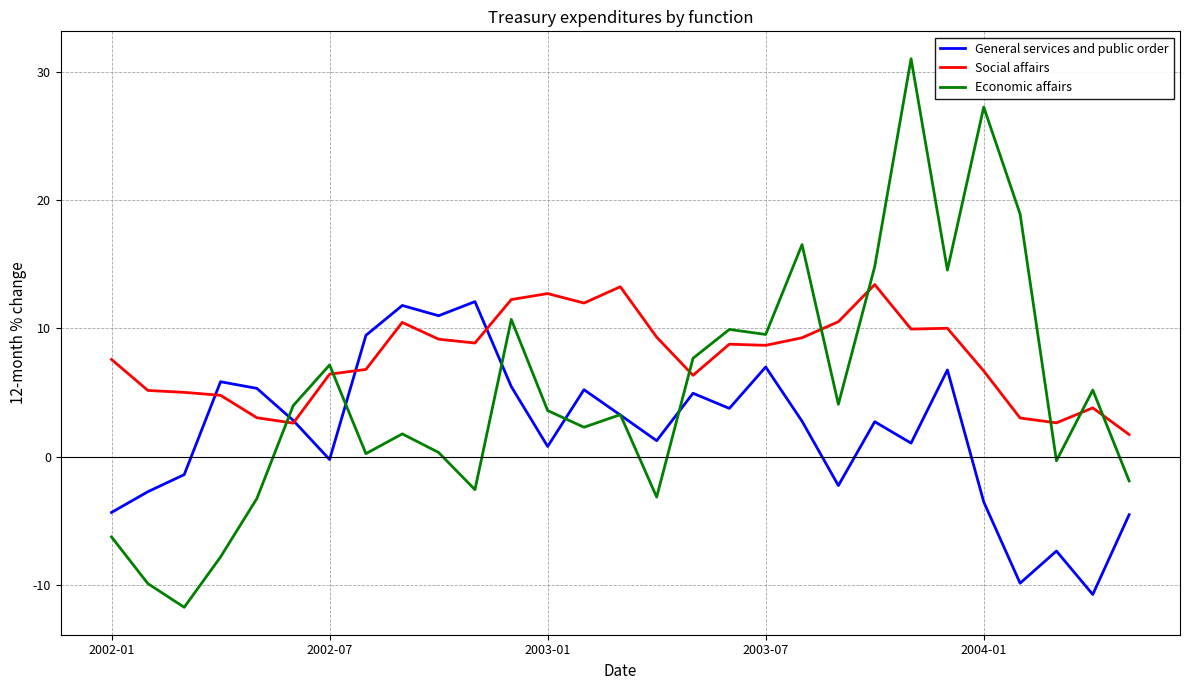

What is the greatest value displayed?

31.0